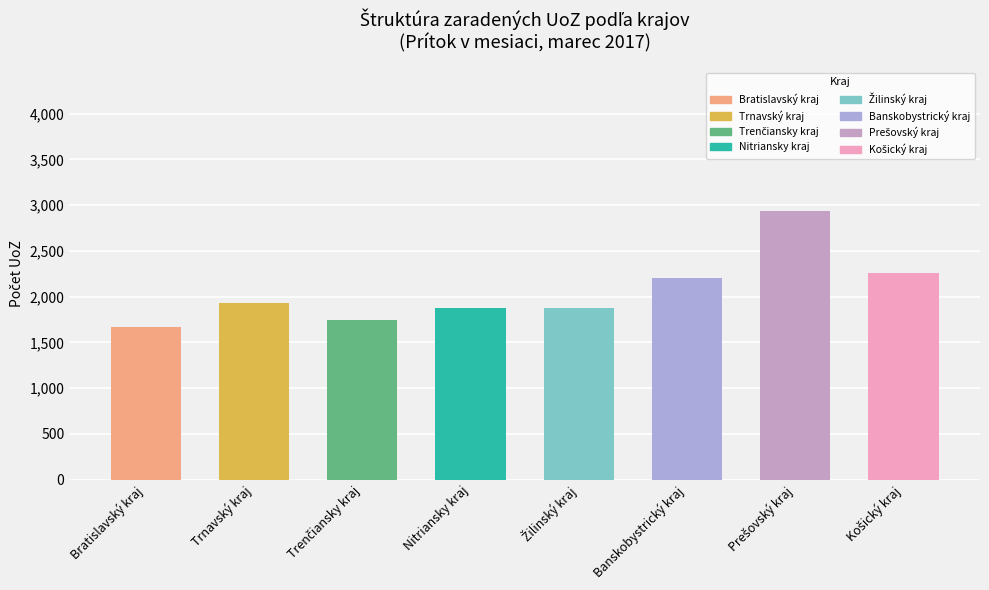

Approximately how many times larger is the value at Nitriansky kraj compared to Bratislavský kraj?

1.1